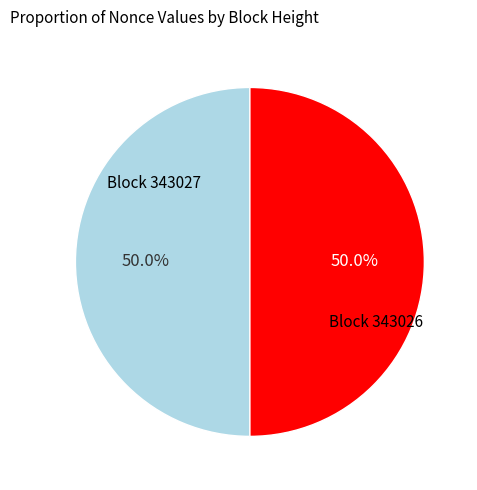

Which category has the biggest portion of the pie?

343027